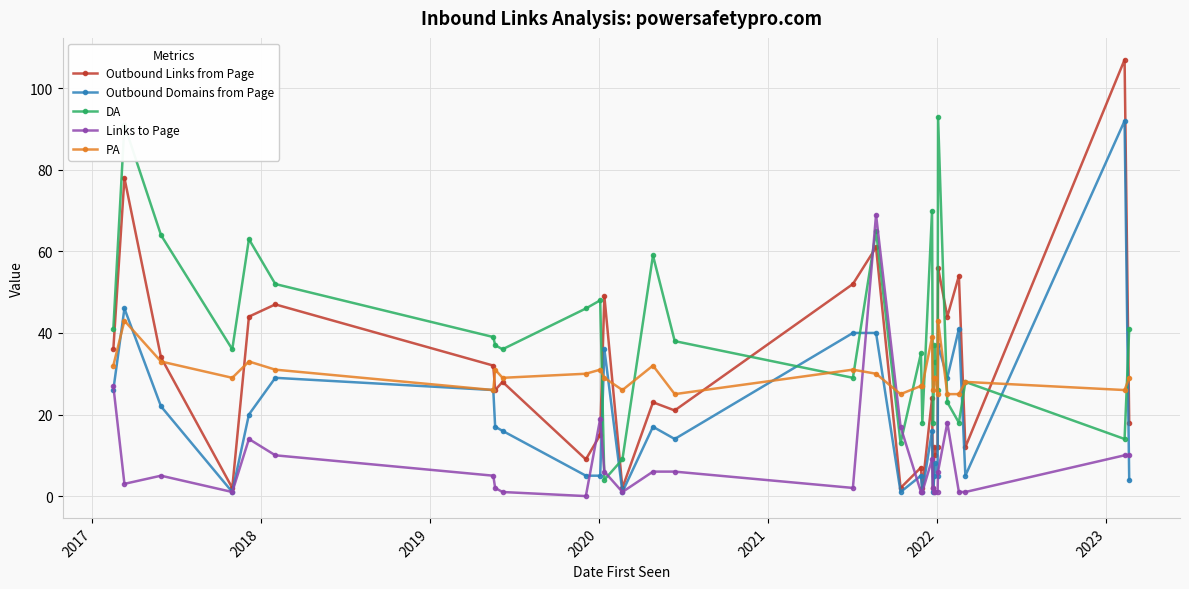

Count the number of categories in the chart.

31